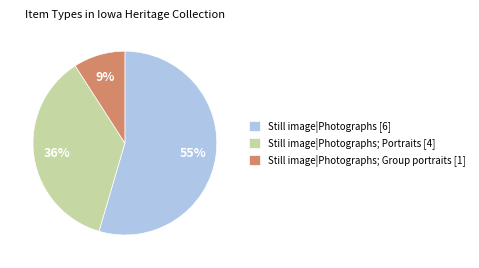

Rank the categories by value from highest to lowest.

Still image|Photographs [6], Still image|Photographs; Portraits [4], Still image|Photographs; Group portraits [1]